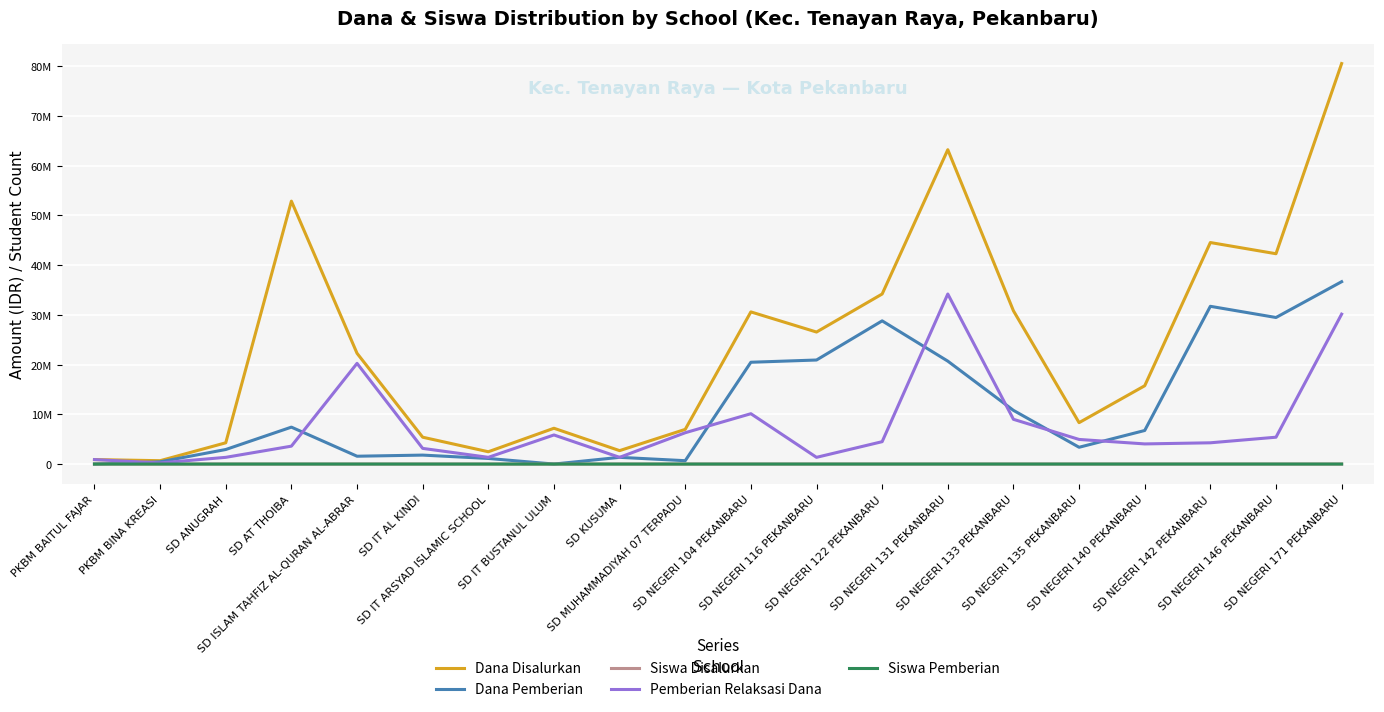

How many data points in Dana Pemberian are above 6750000?

9